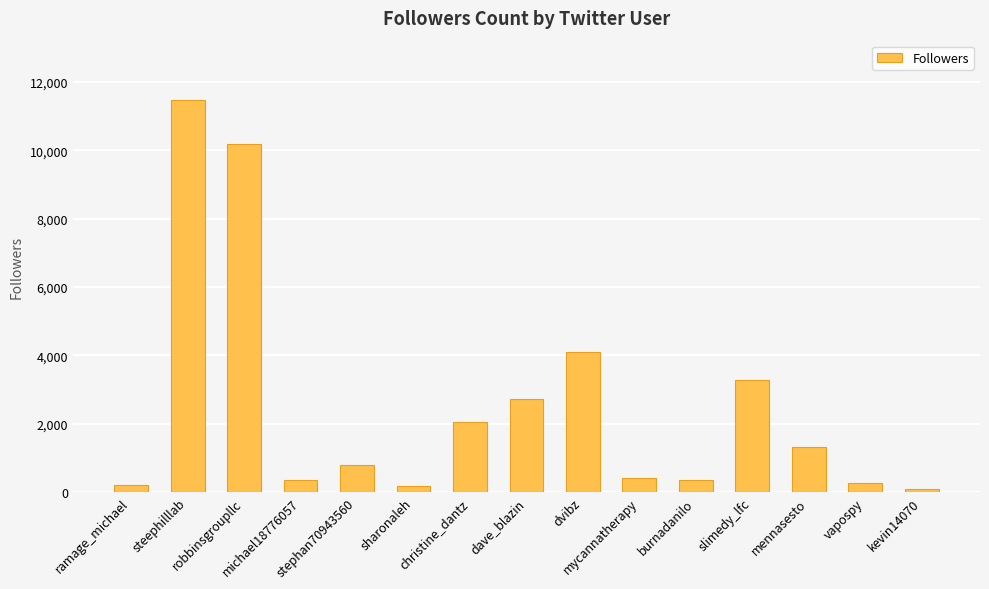

What is the sum of all values?

37731